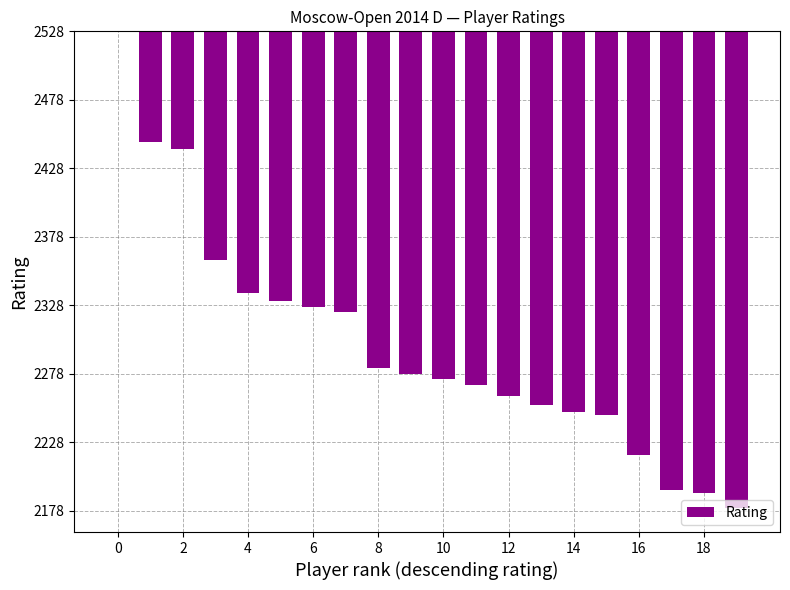

At which category does the chart reach its minimum across all series?

19